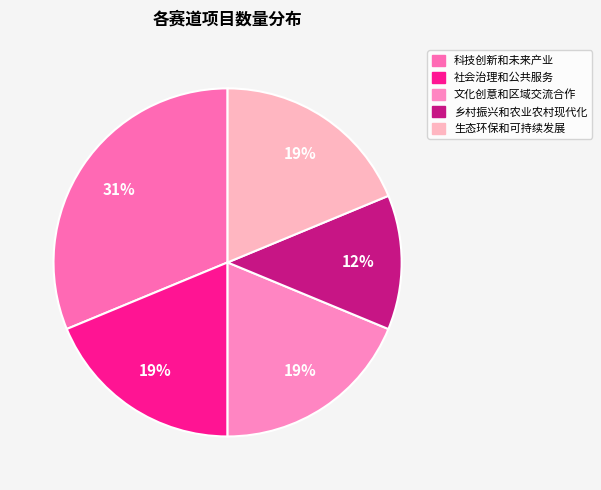

To the nearest percent, what is the average slice percentage?

20%